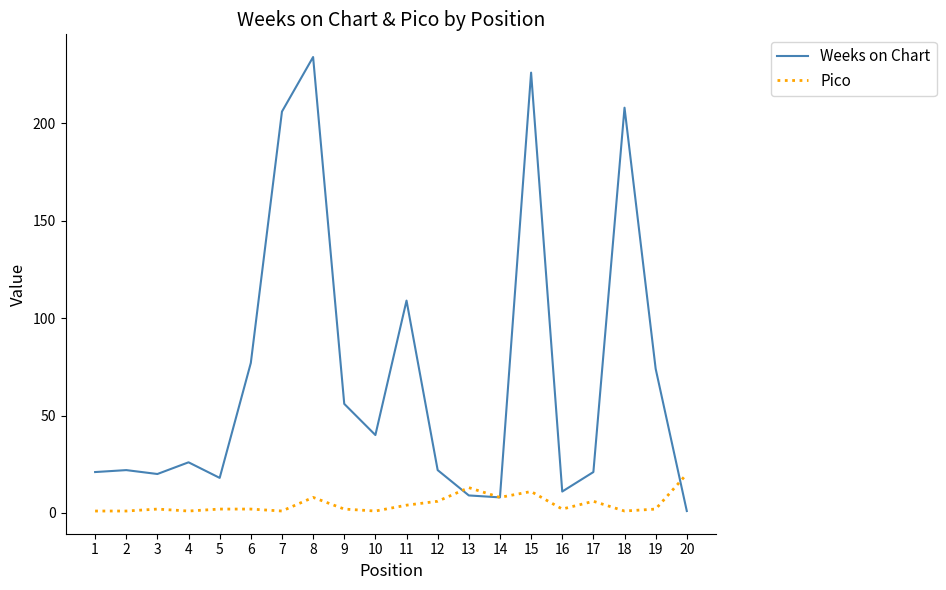

At which label does Pico reach its peak?

20